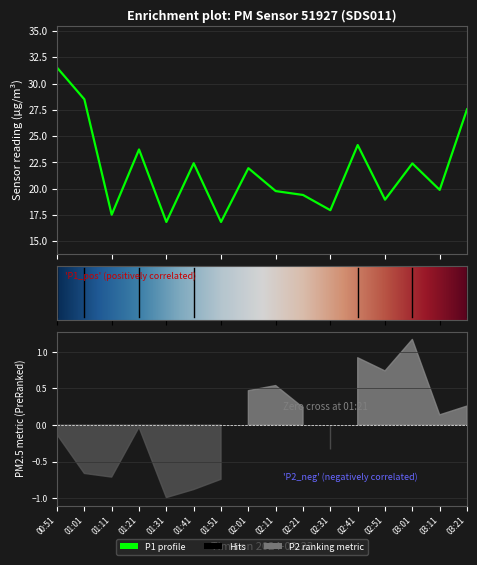

How many points are lower than both their immediate neighbors (excluding endpoints)?

6